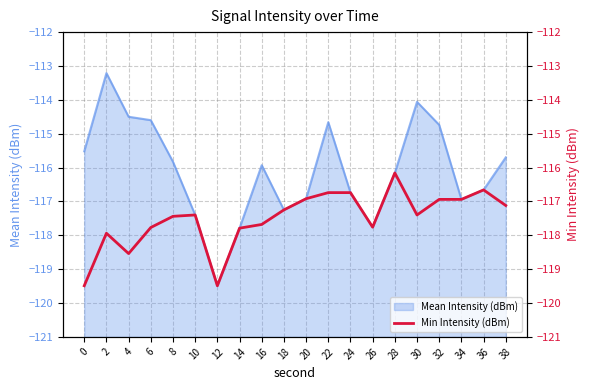

The value of Mean Intensity (dBm) at 0 is -56.9. True or false?

False